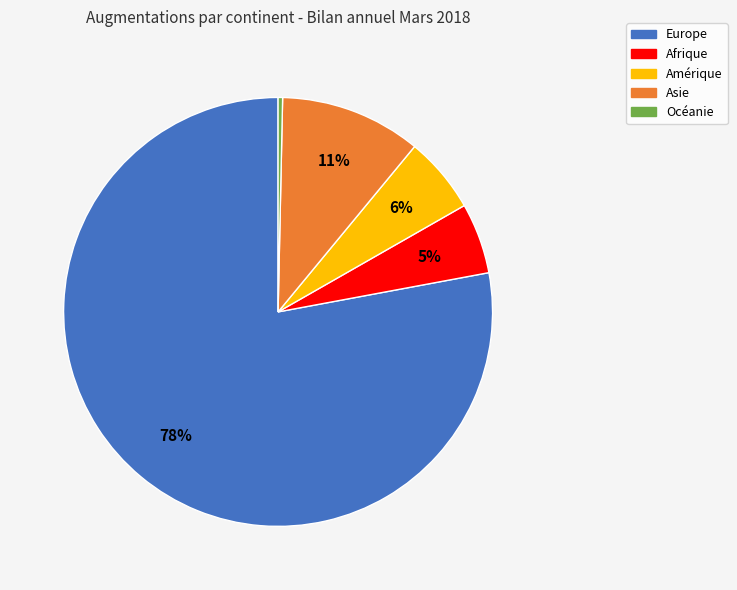

To the nearest percent, what is the combined percentage of Afrique and Europe?

83%